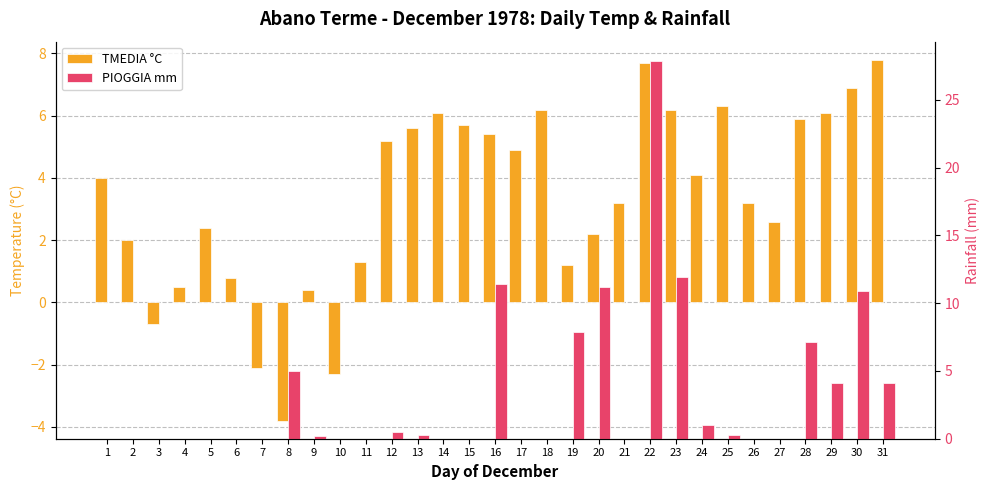

What is the minimum value for TMEDIA °C?

-3.8